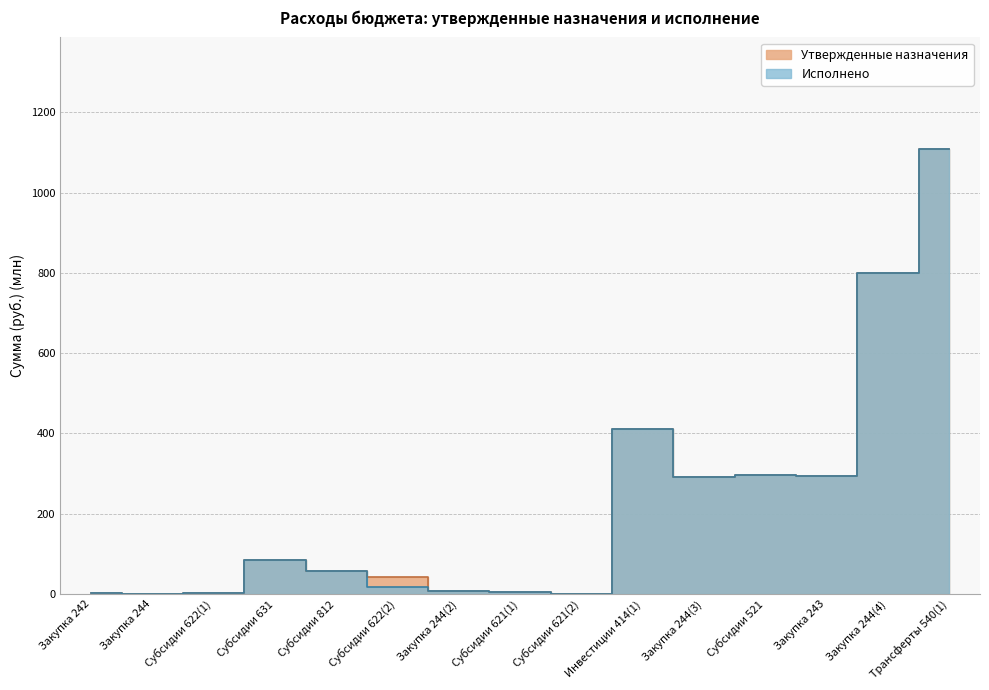

What is the maximum value shown in the chart?

1109.2